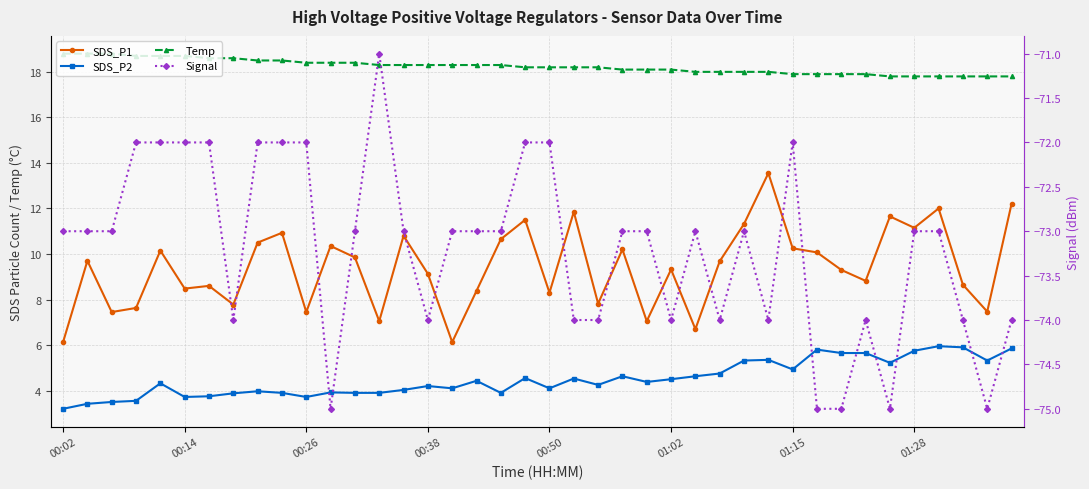

Which series has the widest spread of values?

SDS_P1